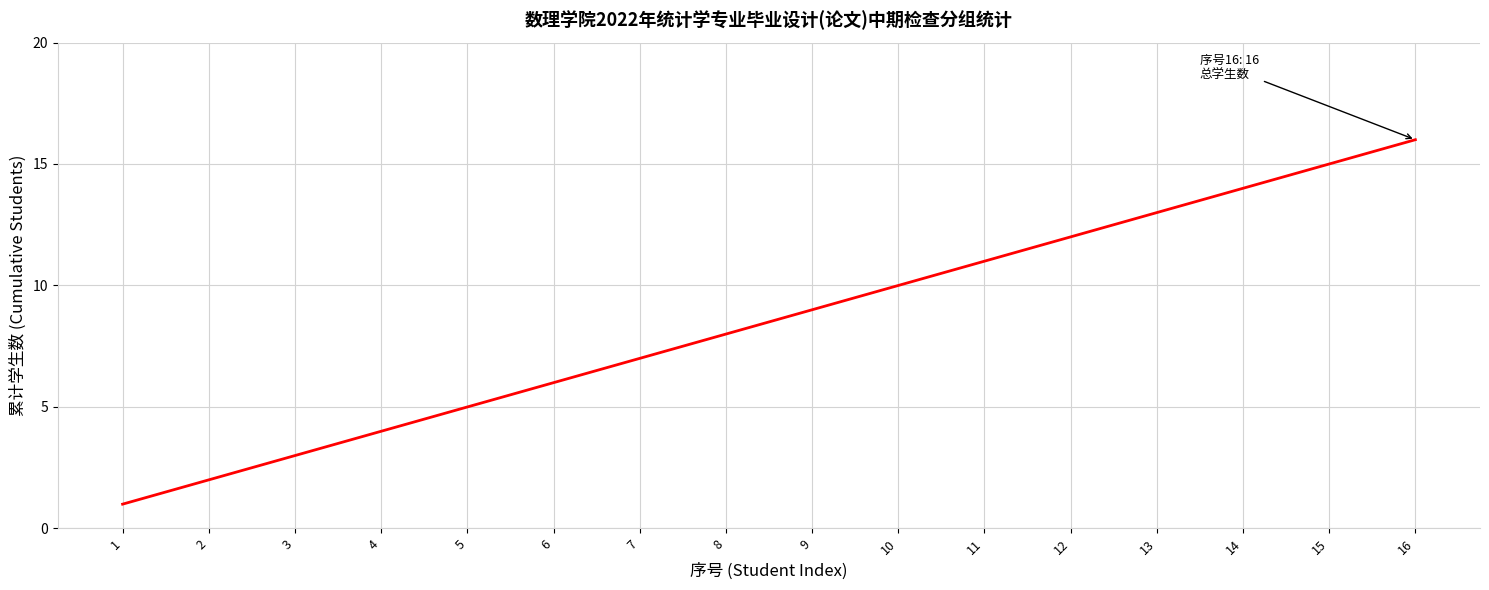

True or false: the data has more than 2 interior local peaks.

False